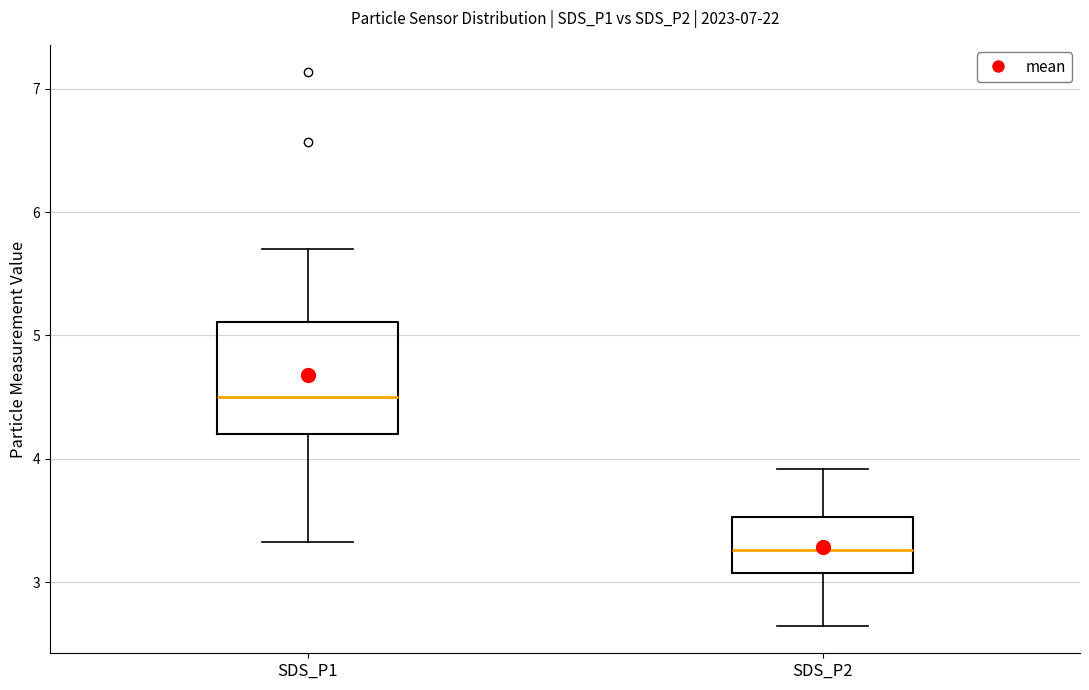

Which box has the highest median line?

SDS_P1